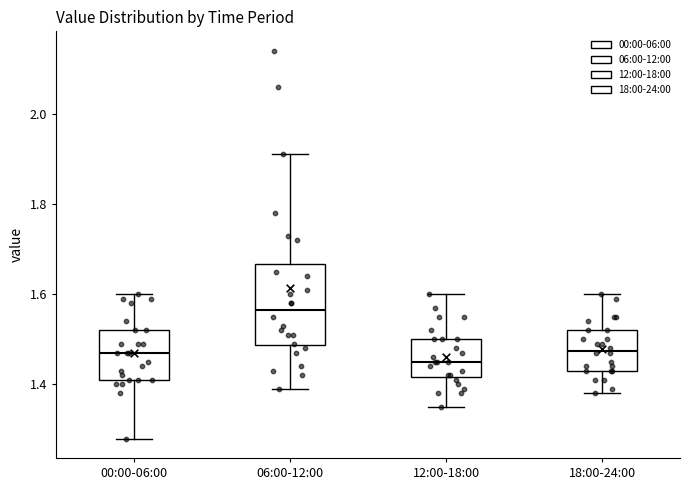

Reading left to right, transcribe this box plot: for each box, give where its median line is, the range the box spans, and where its two whiskers end, as read against the y-axis. The values are not printed on the chart, so give them approximately, as read against the axis.

00:00-06:00: median 1.48, box 1.42 to 1.52, whiskers 1.28 to 1.60
06:00-12:00: median 1.56, box 1.48 to 1.66, whiskers 1.40 to 1.92
12:00-18:00: median 1.46, box 1.42 to 1.50, whiskers 1.36 to 1.60
18:00-24:00: median 1.48, box 1.44 to 1.52, whiskers 1.38 to 1.60